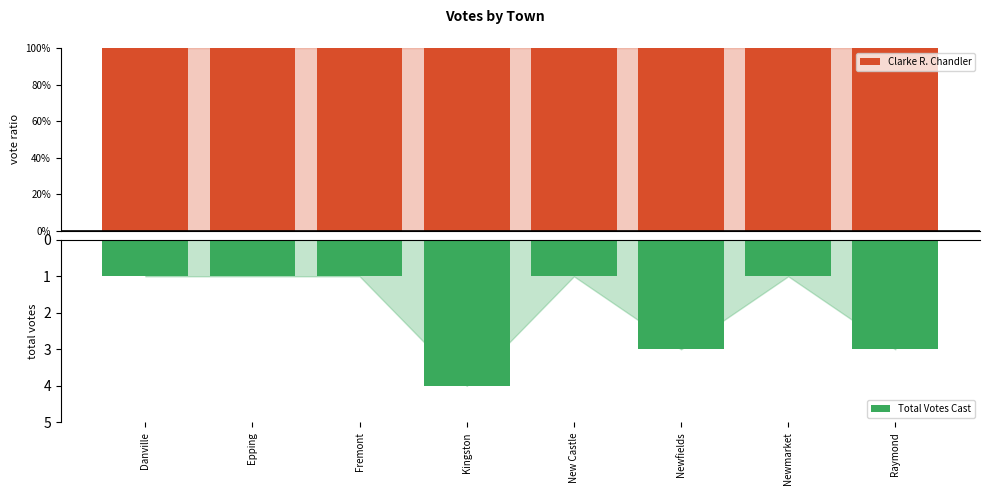

How many Total Votes Cast values are between 1 and 3?

7